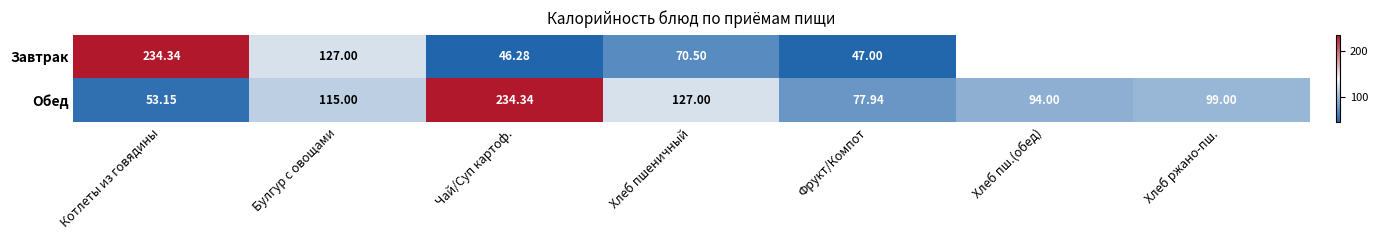

What is the greatest value displayed?

234.3